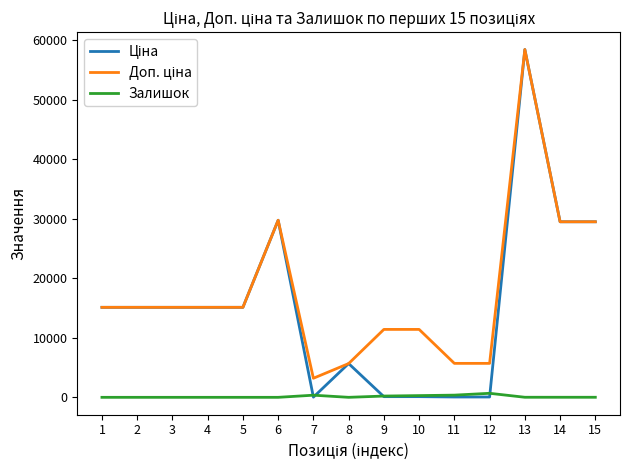

How many distinct data groups are displayed?

3